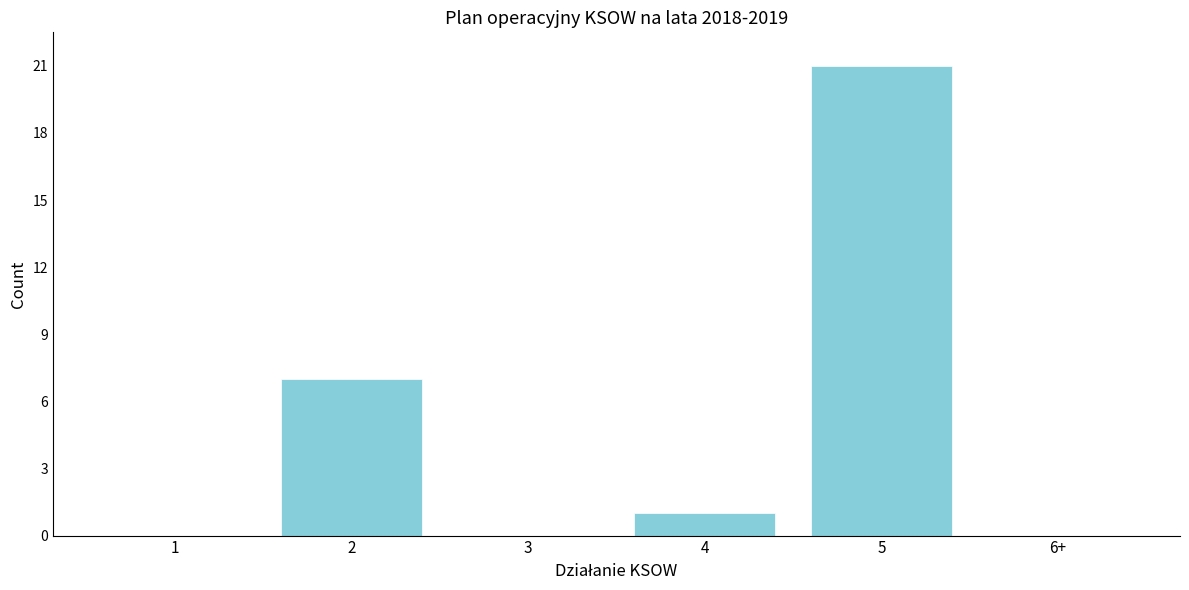

Reading left to right, what are all the values shown in this chart?

1=0	2=7	3=0	4=1	5=21	6+=0